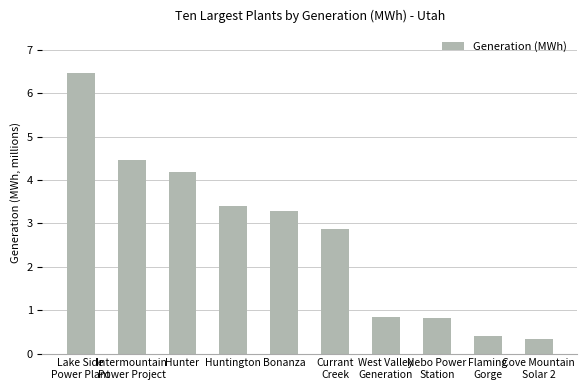

Reading left to right, what are all the values shown in this chart?

Lake Side
Power Plant=6.5	Intermountain
Power Project=4.4	Hunter=4.2	Huntington=3.4	Bonanza=3.3	Currant
Creek=2.9	West Valley
Generation=0.8	Nebo Power
Station=0.8	Flaming
Gorge=0.4	Cove Mountain
Solar 2=0.3